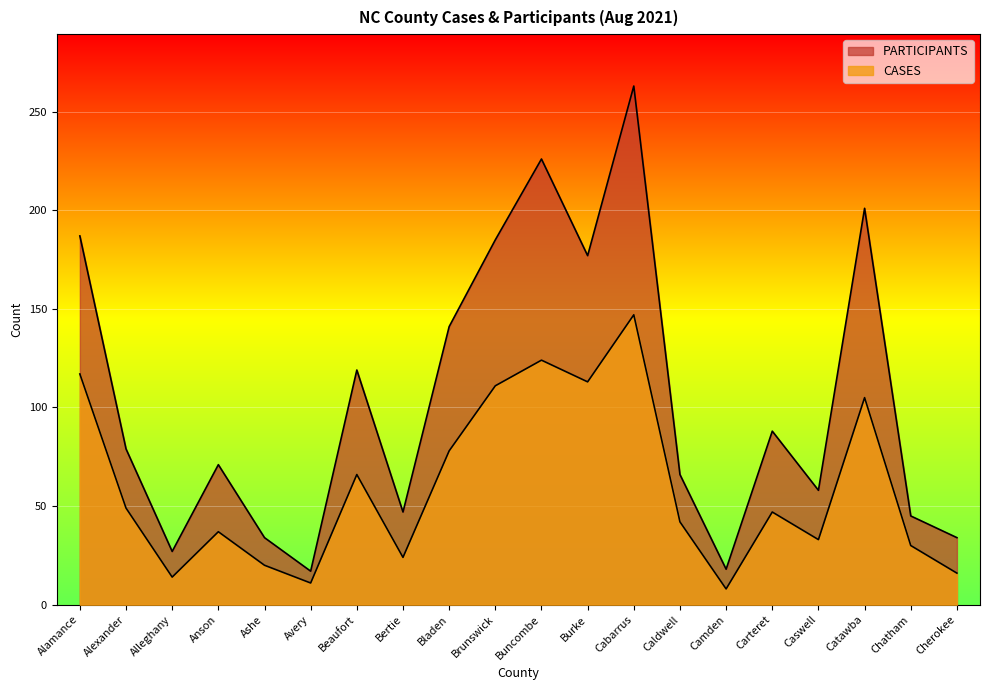

At how many categories does at least one series exceed 208?

2